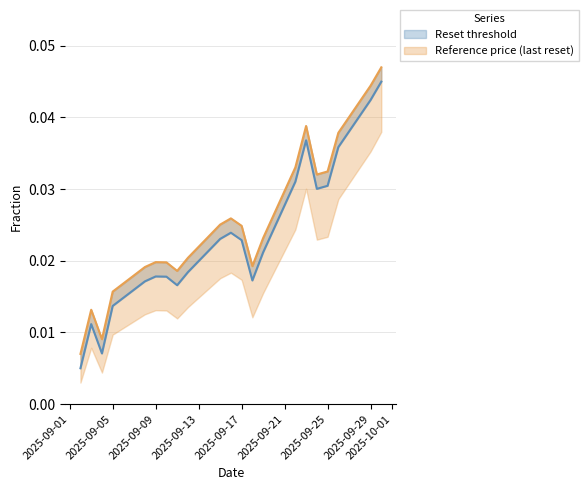

Between 2025-09-09 and 2025-09-12, which is larger?

2025-09-12